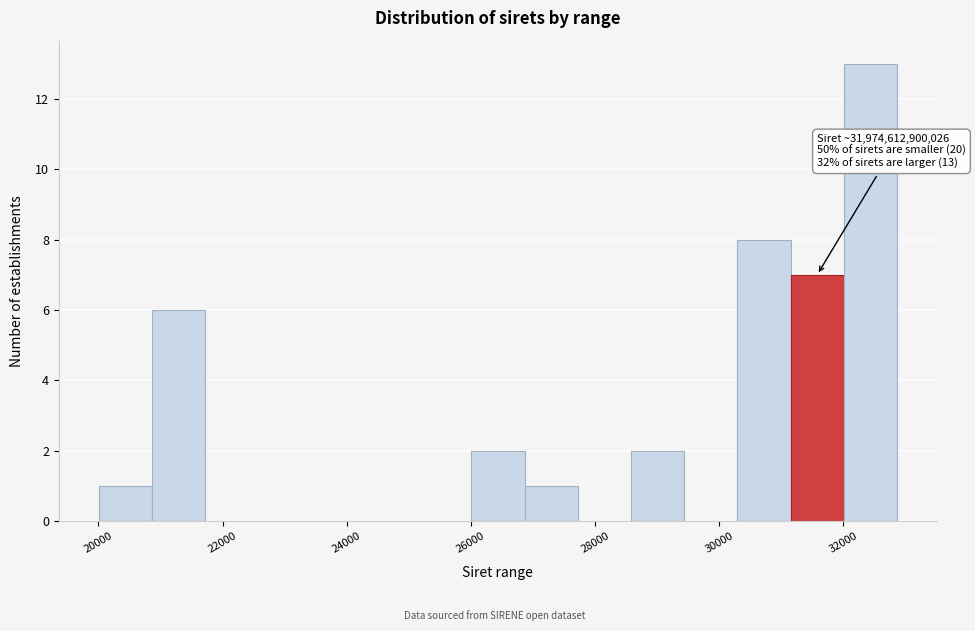

Over which range of the x-axis is the bar tallest?

32000 to 32800